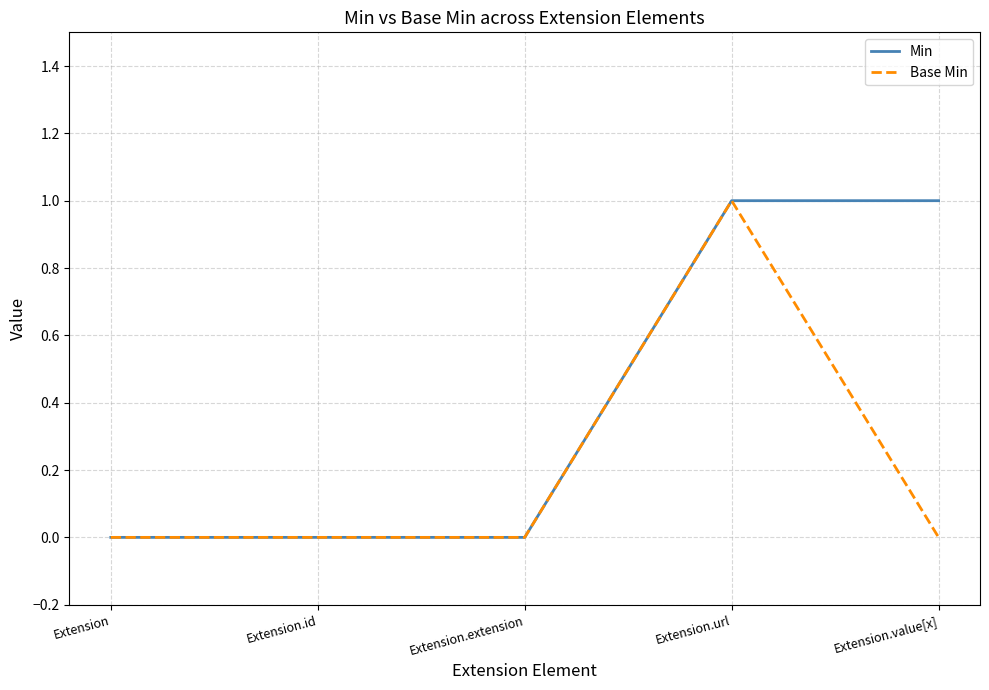

Which series has the largest total across all categories?

Min